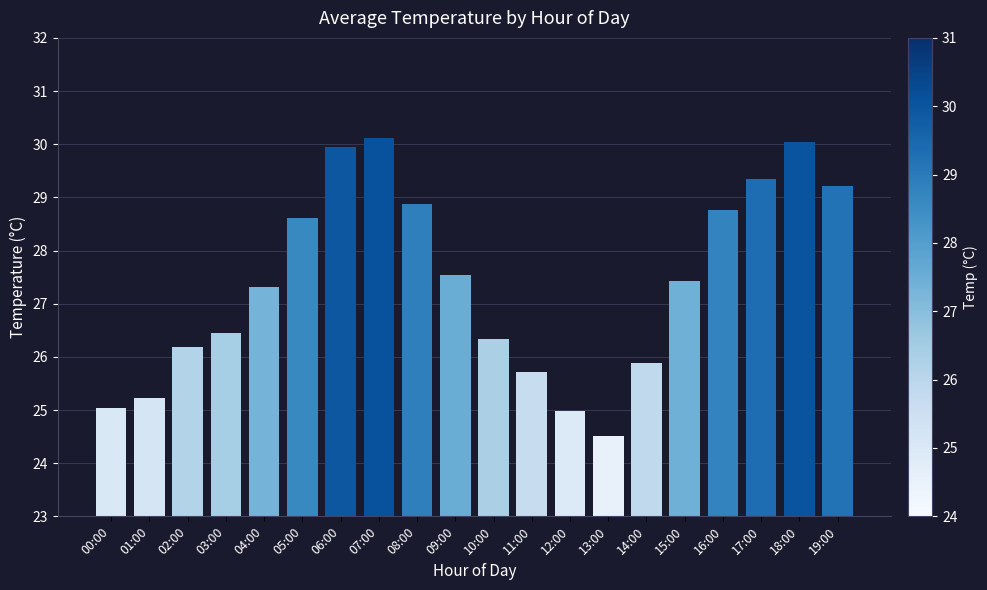

Which category has the lowest value across all series?

13:00